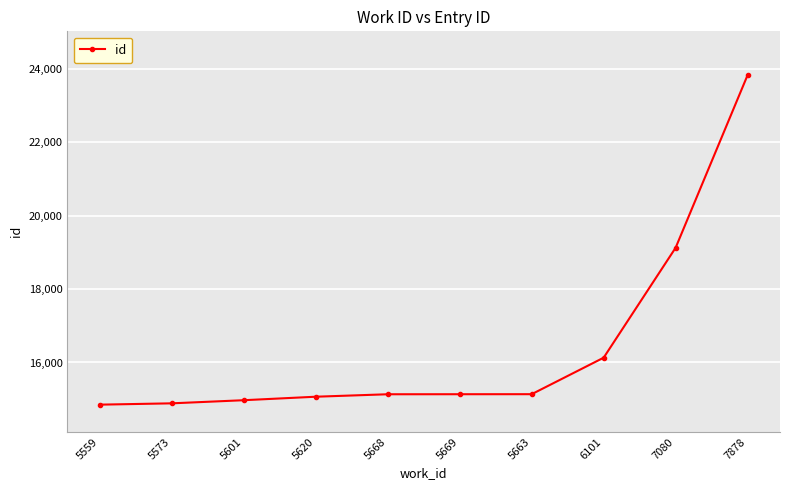

What position from the left is 5559?

1